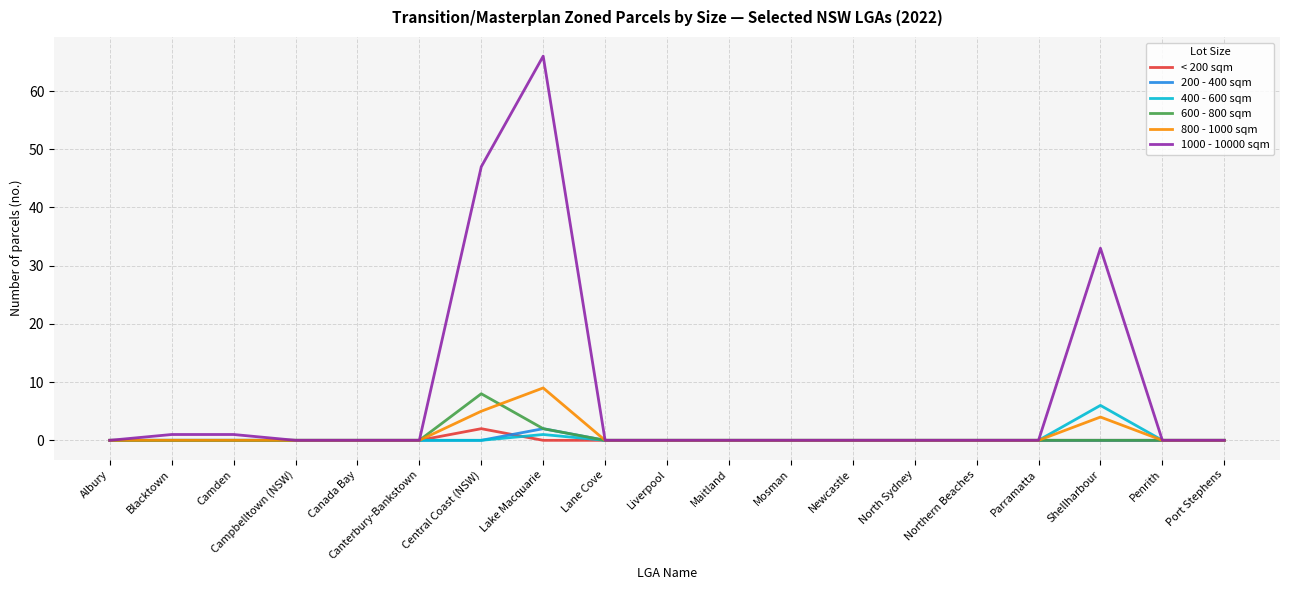

Reading left to right, extract all data points from this chart.

< 200 sqm: Albury=0	Blacktown=0	Camden=0	Campbelltown (NSW)=0	Canada Bay=0	Canterbury-Bankstown=0	Central Coast (NSW)=2	Lake Macquarie=0	Lane Cove=0	Liverpool=0	Maitland=0	Mosman=0	Newcastle=0	North Sydney=0	Northern Beaches=0	Parramatta=0	Shellharbour=0	Penrith=0	Port Stephens=0
200 - 400 sqm: Albury=0	Blacktown=0	Camden=0	Campbelltown (NSW)=0	Canada Bay=0	Canterbury-Bankstown=0	Central Coast (NSW)=0	Lake Macquarie=2	Lane Cove=0	Liverpool=0	Maitland=0	Mosman=0	Newcastle=0	North Sydney=0	Northern Beaches=0	Parramatta=0	Shellharbour=0	Penrith=0	Port Stephens=0
400 - 600 sqm: Albury=0	Blacktown=0	Camden=0	Campbelltown (NSW)=0	Canada Bay=0	Canterbury-Bankstown=0	Central Coast (NSW)=0	Lake Macquarie=1	Lane Cove=0	Liverpool=0	Maitland=0	Mosman=0	Newcastle=0	North Sydney=0	Northern Beaches=0	Parramatta=0	Shellharbour=6	Penrith=0	Port Stephens=0
600 - 800 sqm: Albury=0	Blacktown=0	Camden=0	Campbelltown (NSW)=0	Canada Bay=0	Canterbury-Bankstown=0	Central Coast (NSW)=8	Lake Macquarie=2	Lane Cove=0	Liverpool=0	Maitland=0	Mosman=0	Newcastle=0	North Sydney=0	Northern Beaches=0	Parramatta=0	Shellharbour=0	Penrith=0	Port Stephens=0
800 - 1000 sqm: Albury=0	Blacktown=0	Camden=0	Campbelltown (NSW)=0	Canada Bay=0	Canterbury-Bankstown=0	Central Coast (NSW)=5	Lake Macquarie=9	Lane Cove=0	Liverpool=0	Maitland=0	Mosman=0	Newcastle=0	North Sydney=0	Northern Beaches=0	Parramatta=0	Shellharbour=4	Penrith=0	Port Stephens=0
1000 - 10000 sqm: Albury=0	Blacktown=1	Camden=1	Campbelltown (NSW)=0	Canada Bay=0	Canterbury-Bankstown=0	Central Coast (NSW)=47	Lake Macquarie=66	Lane Cove=0	Liverpool=0	Maitland=0	Mosman=0	Newcastle=0	North Sydney=0	Northern Beaches=0	Parramatta=0	Shellharbour=33	Penrith=0	Port Stephens=0